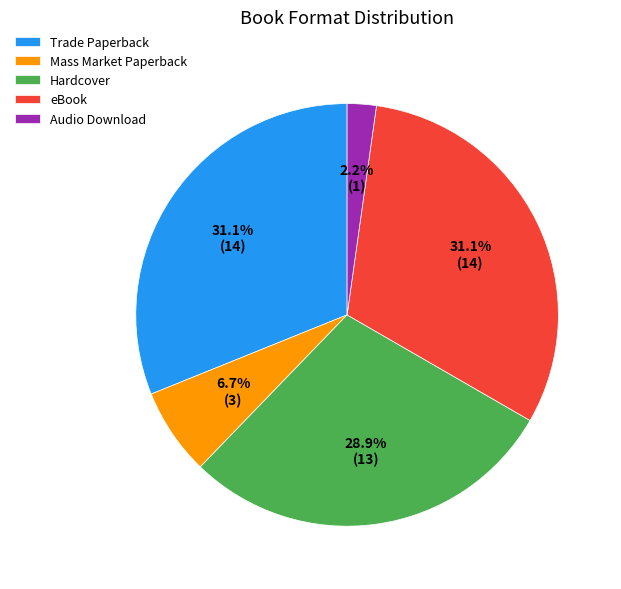

What is the smallest slice in the pie chart?

Audio Download